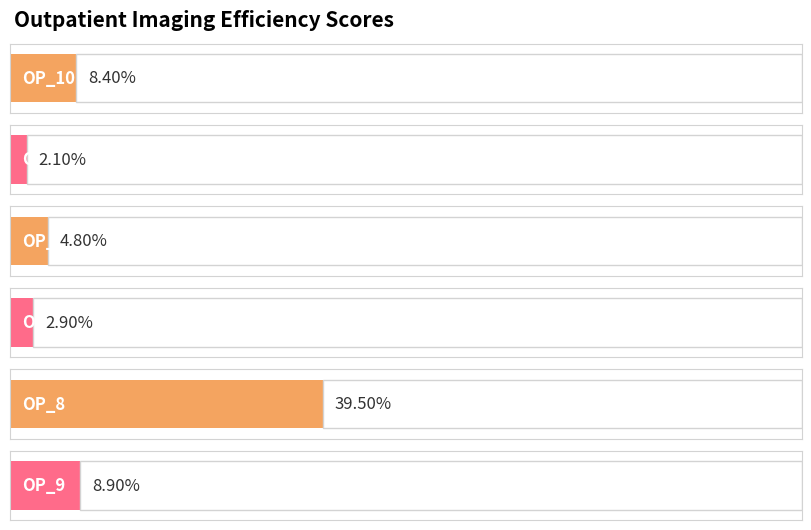

What position from the right is OP_13?

4